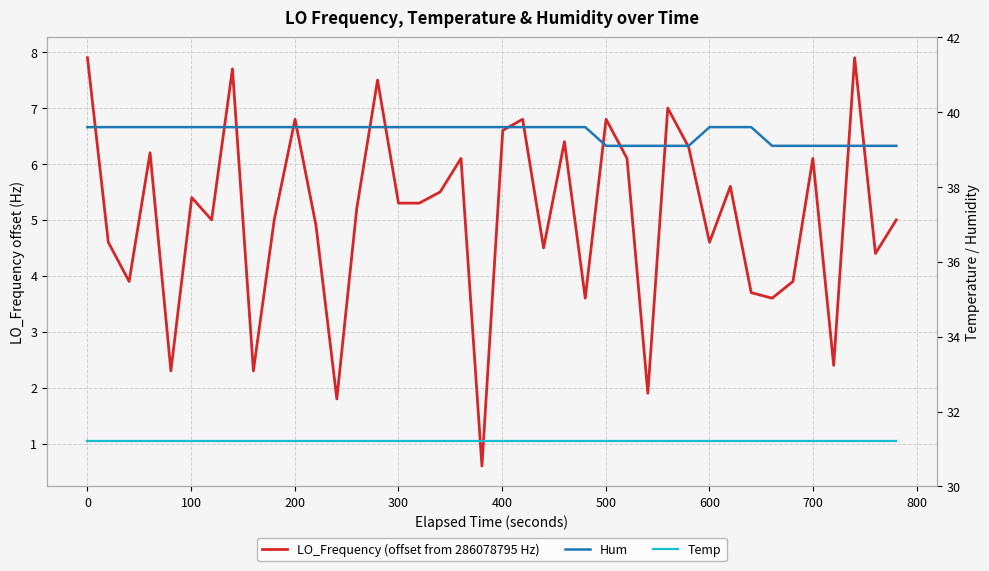

True or false: Hum has more than 1 points higher than both neighbors.

False